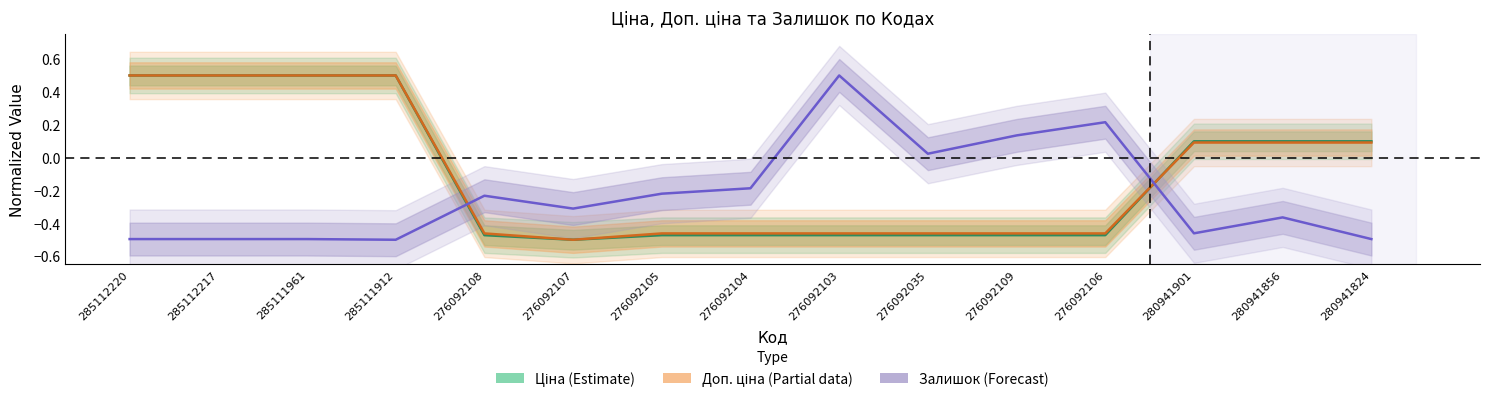

What is the highest value of the Залишок series?

0.5